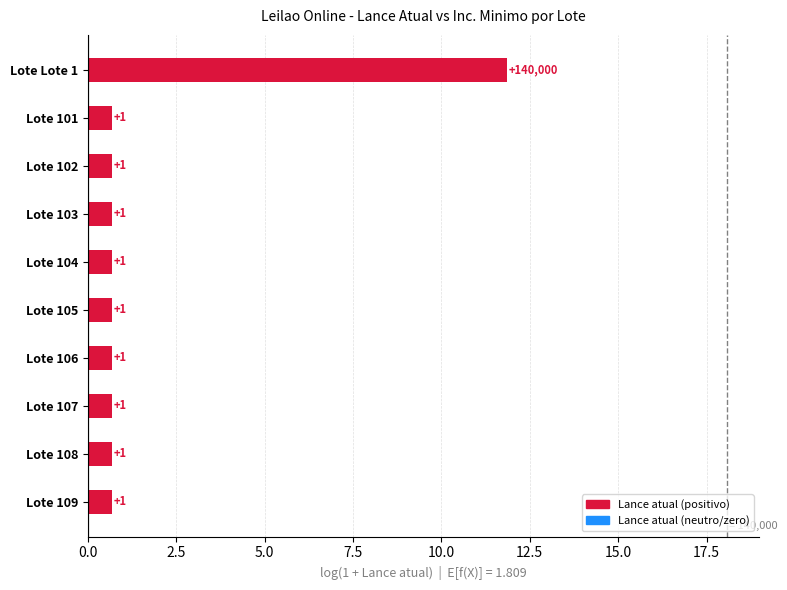

What is the maximum value shown in the chart?

11.8